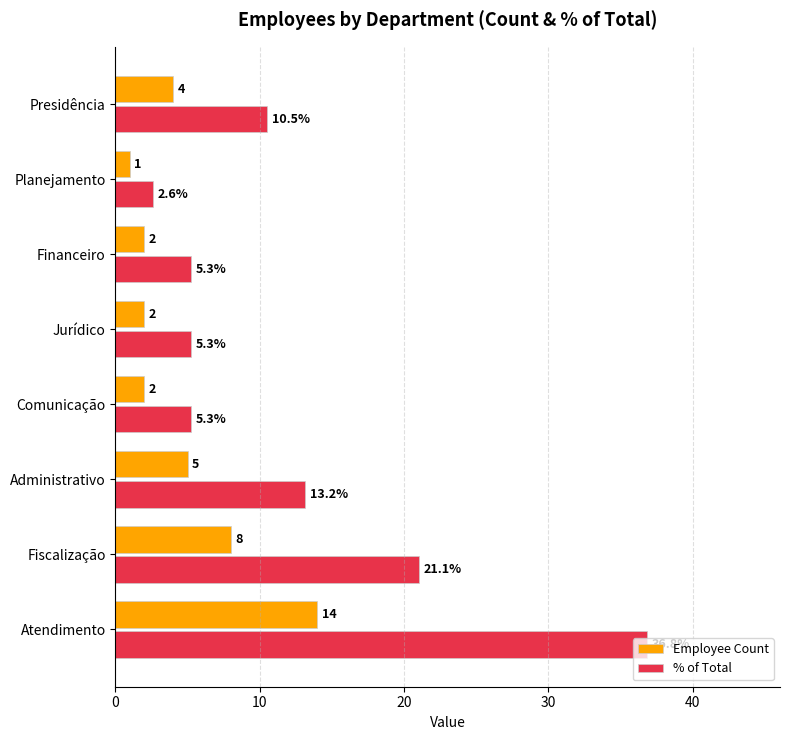

Is the value of Employee Count at Atendimento greater than the value of % of Total at Financeiro?

Yes